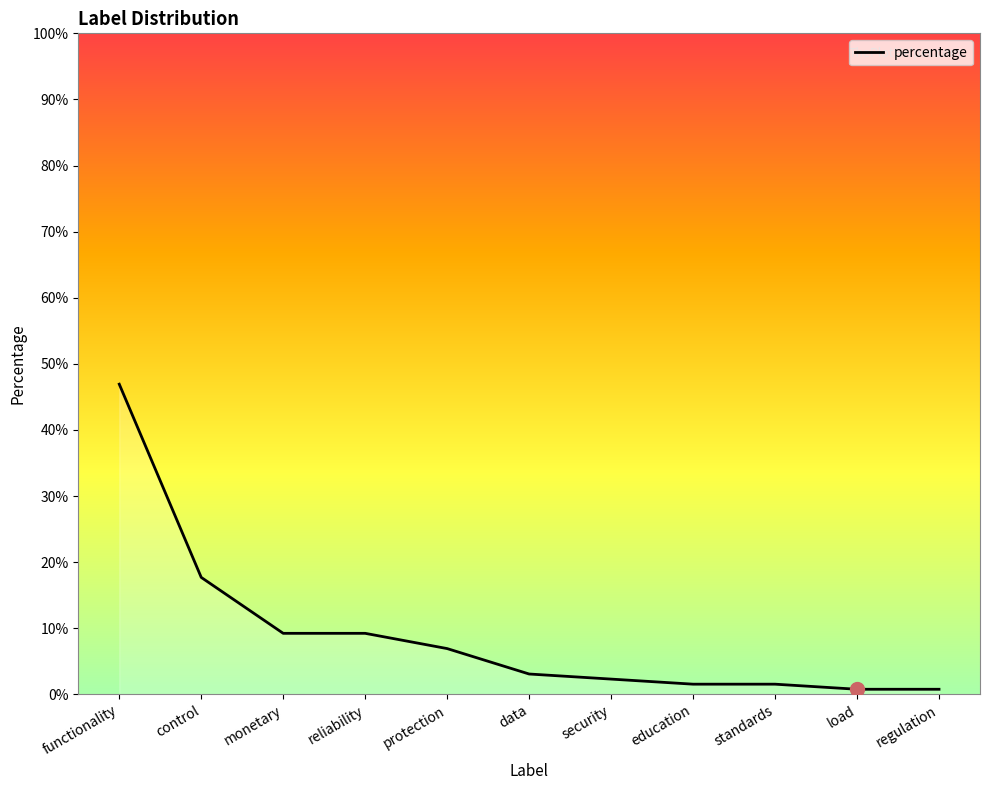

Does the chart display data point markers on the line(s)?

No